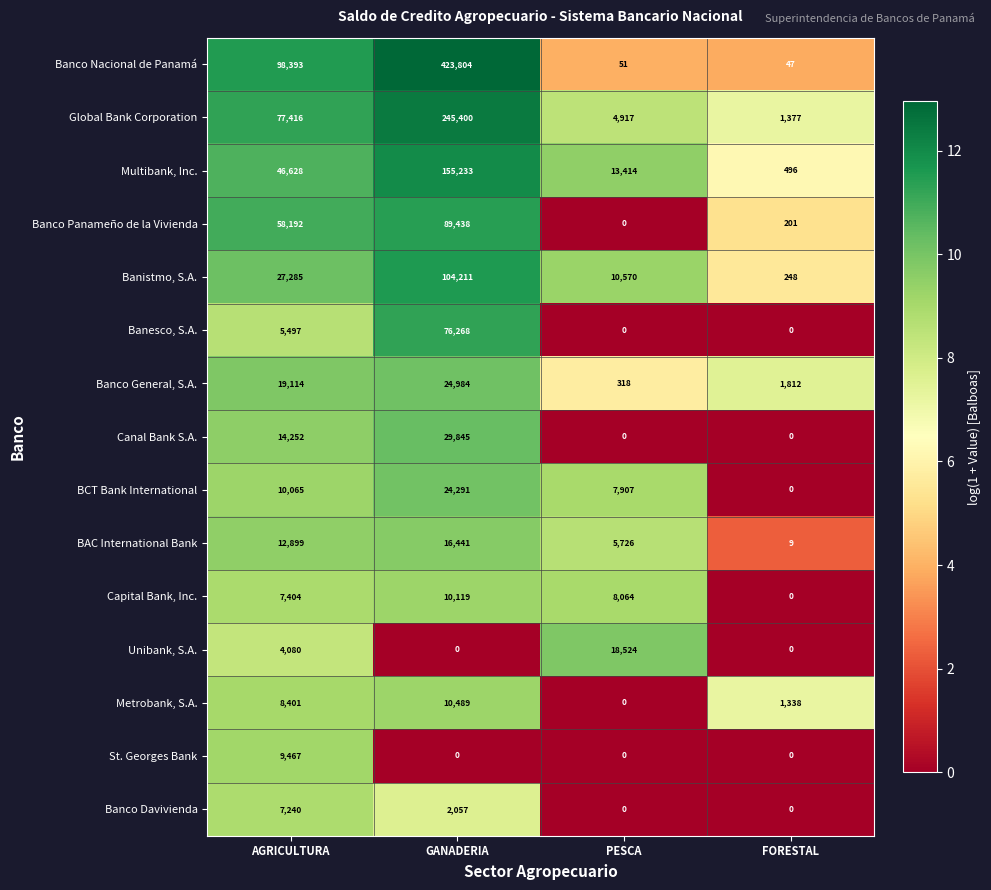

List the series in order of their peak value, highest first.

Banco Nacional de Panamá, Global Bank Corporation, Multibank, Inc., Banistmo, S.A., Banco Panameño de la Vivienda, Banesco, S.A., Canal Bank S.A., Banco General, S.A., BCT Bank International, Unibank, S.A., BAC International Bank, Metrobank, S.A., Capital Bank, Inc., St. Georges Bank, Banco Davivienda